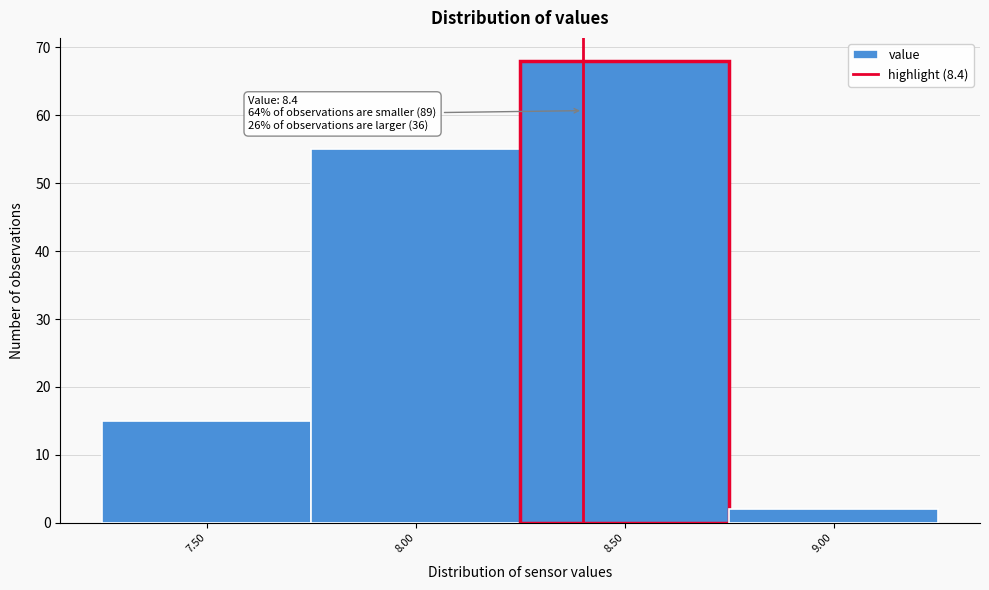

Over which range of the x-axis is the bar tallest?

8.25 to 8.75